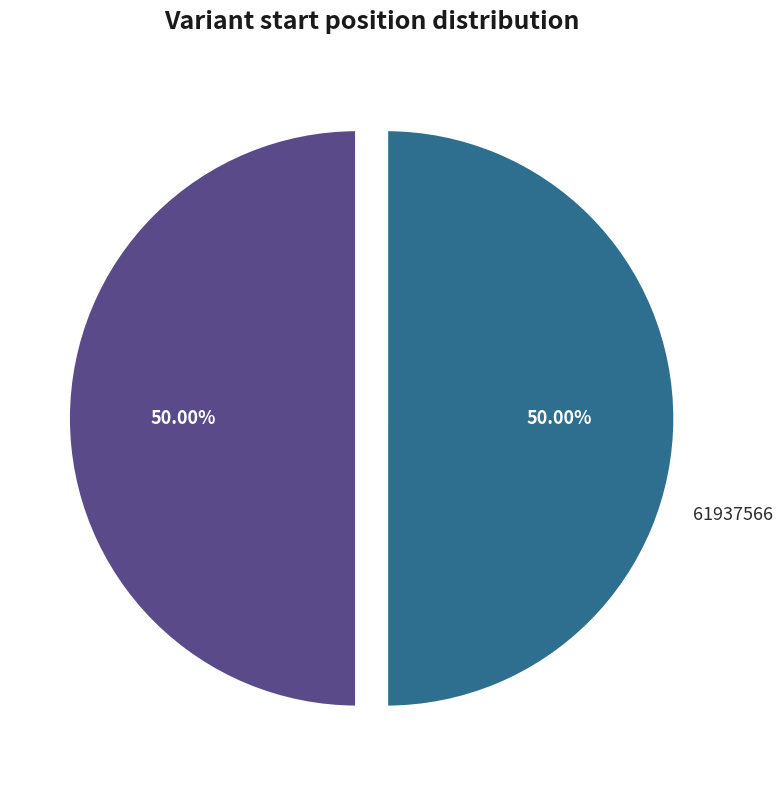

What is the ratio of the value at 61937566 to the value at 61936921?

1.0